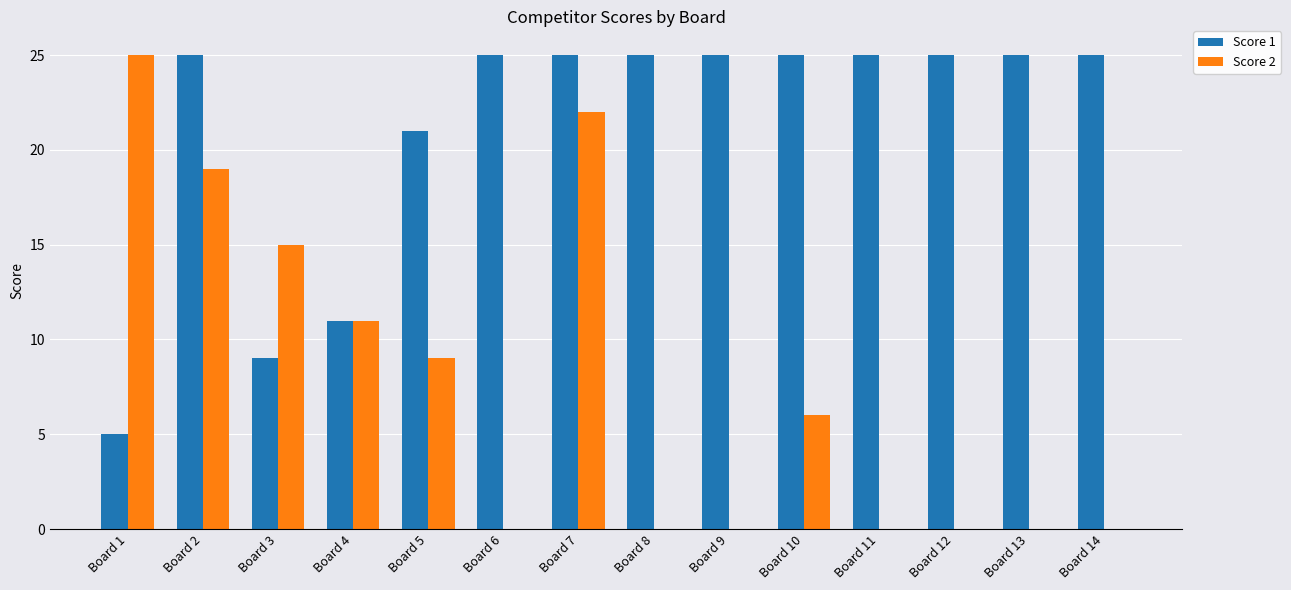

What is the maximum value shown in the chart?

25